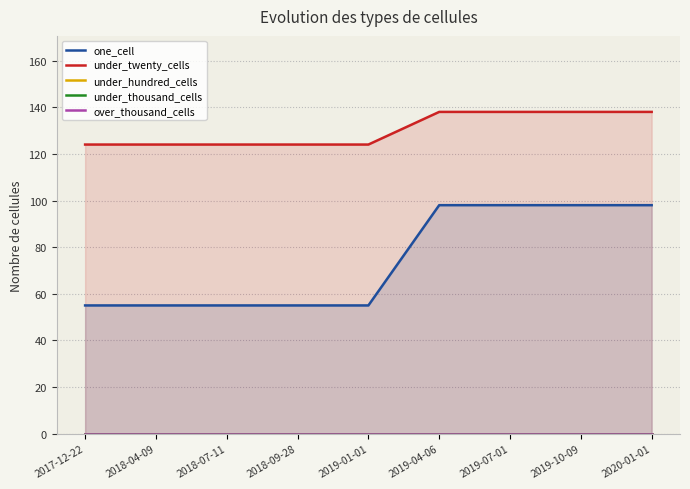

True or false: one_cell has more than 0 points higher than both neighbors.

False